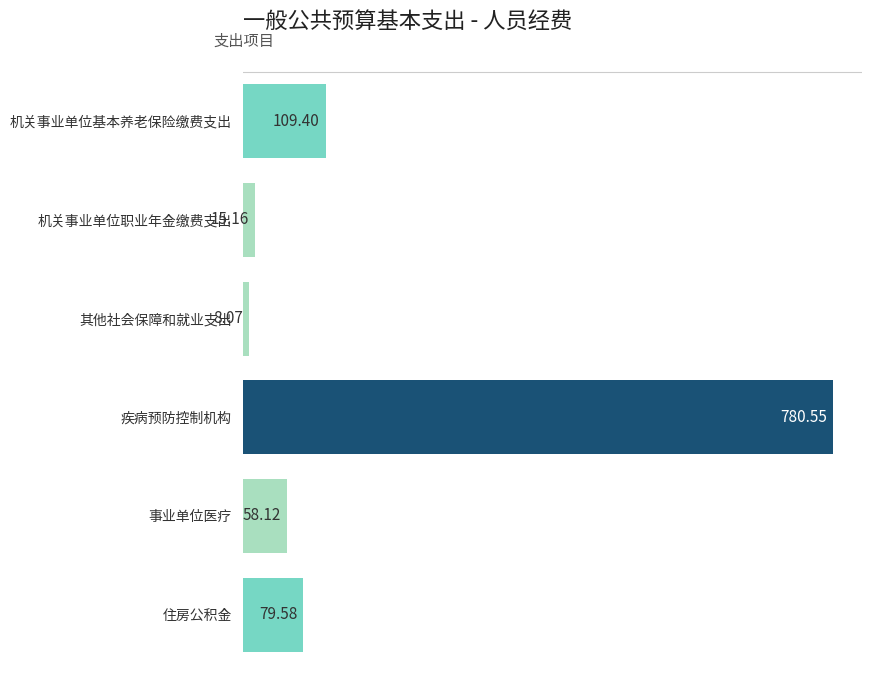

How many bars are there in total?

6